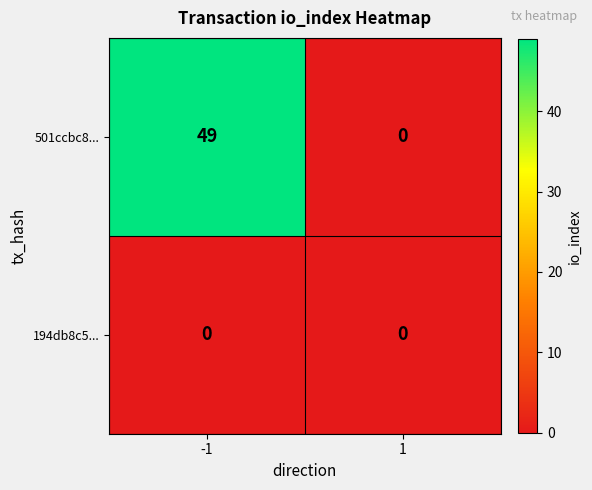

How many distinct data groups are displayed?

2